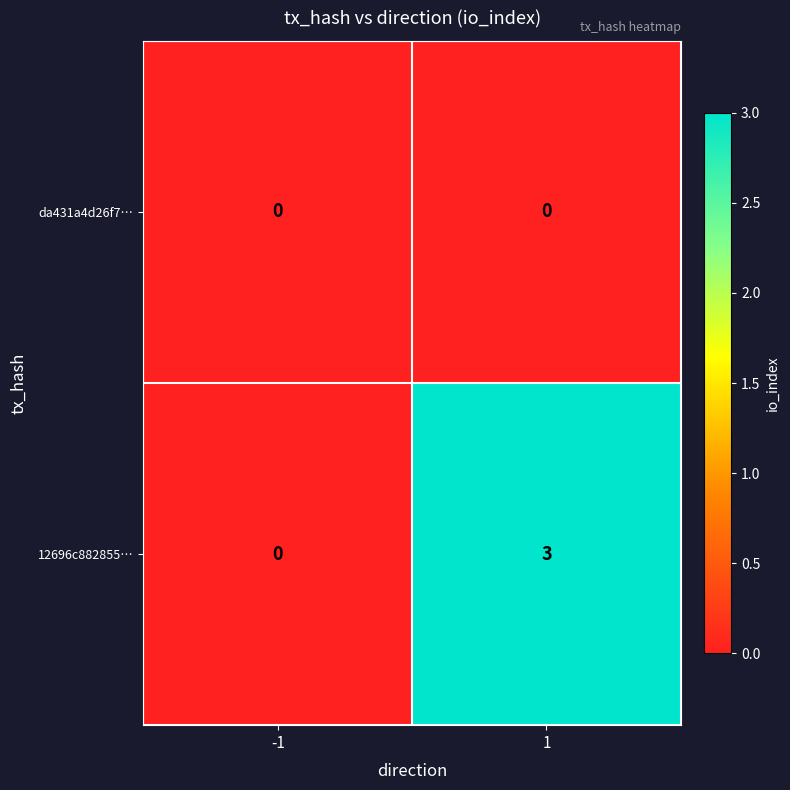

What is the difference between the maximum and minimum values in the 12696c882855… series?

3